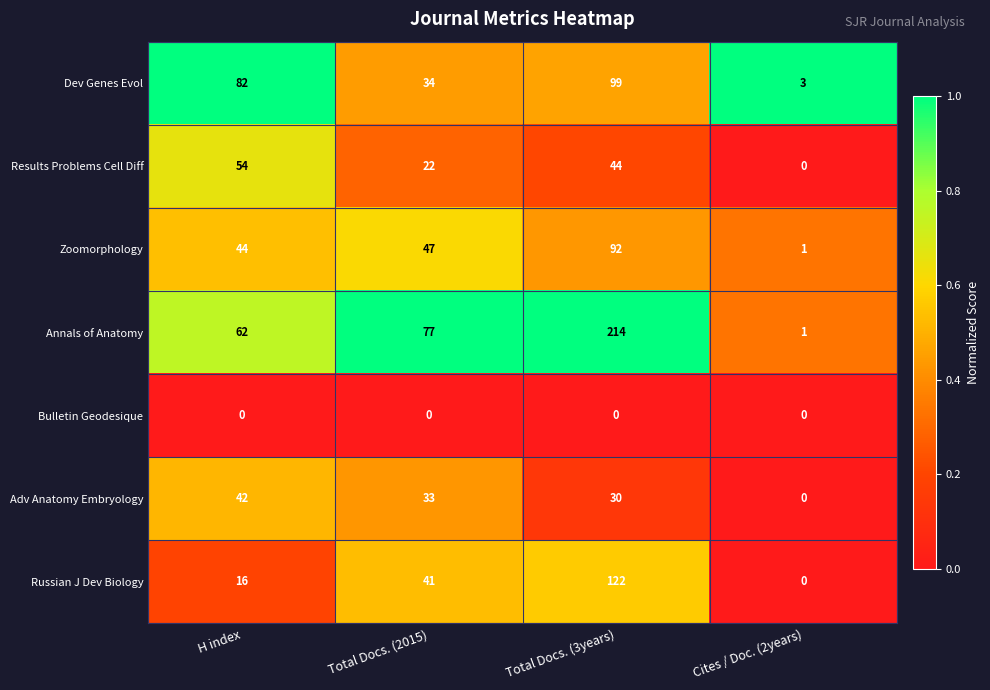

Which series has the largest total across all categories?

Annals of Anatomy